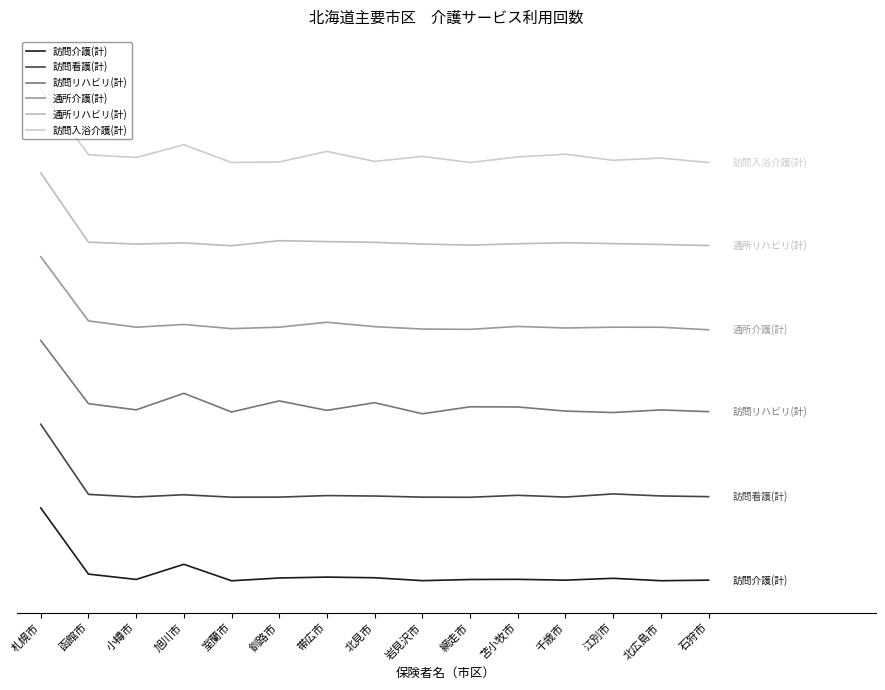

Is the value of 通所リハビリ(計) at 千歳市 greater than the value of 訪問看護(計) at 釧路市?

Yes